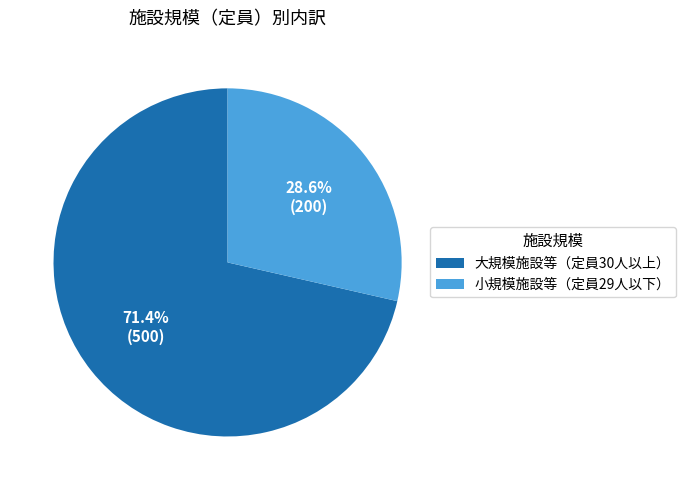

True or false: 大規模施設等（定員30人以上） accounts for 85% of the total.

False